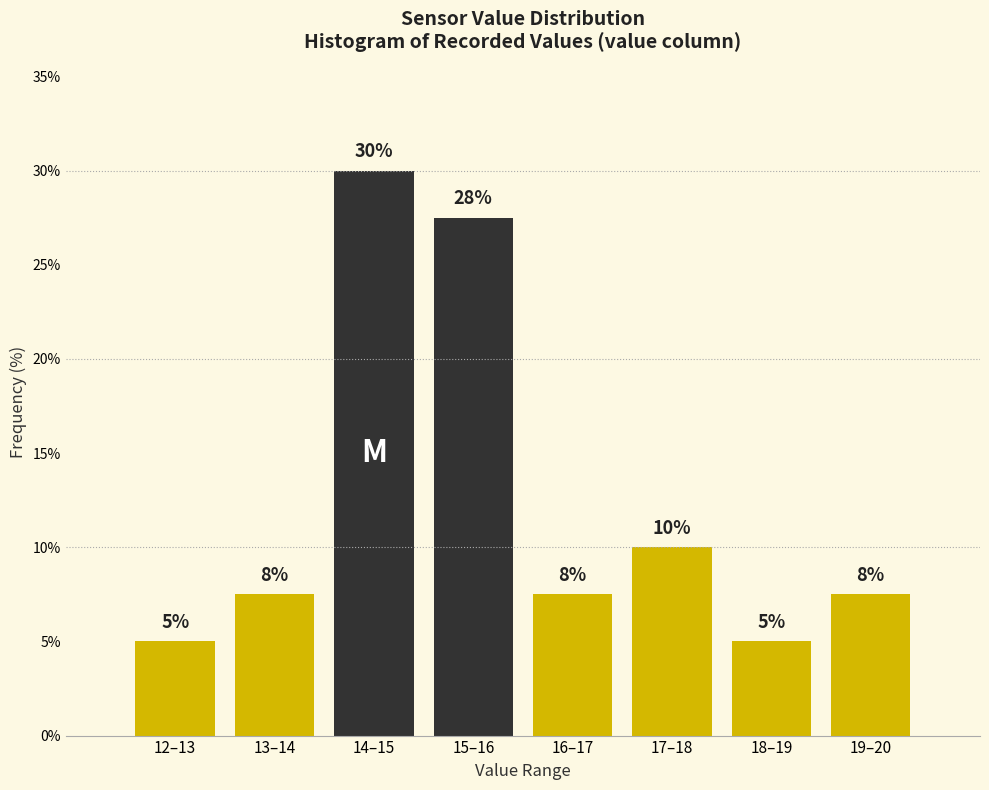

What is the change in value from 17–18 to 18–19?

-5.0